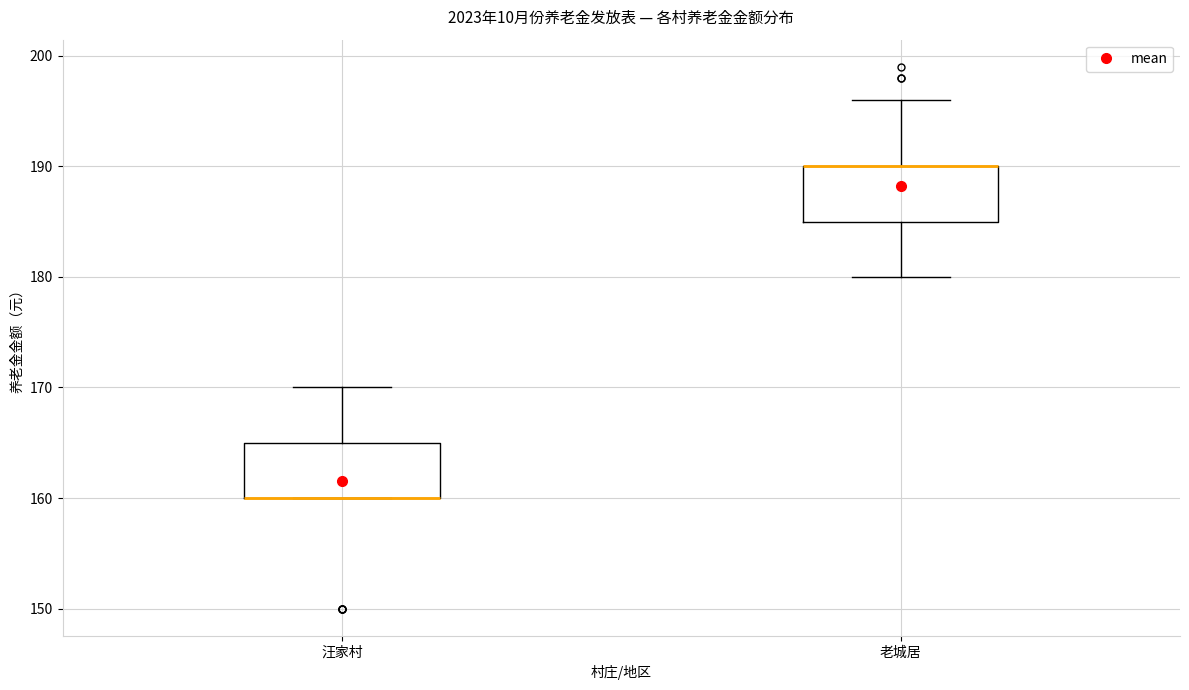

Where is the lower edge of the box for 汪家村 on the y-axis? The values are not printed on the chart, so give them approximately, as read against the axis.

160